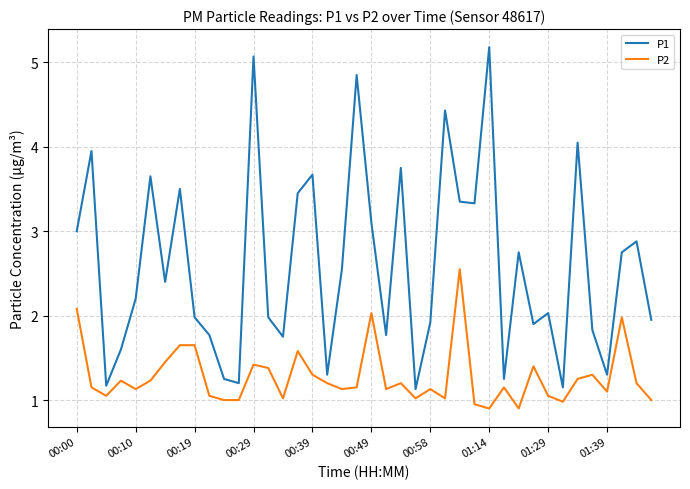

Which series has the largest total across all categories?

P1